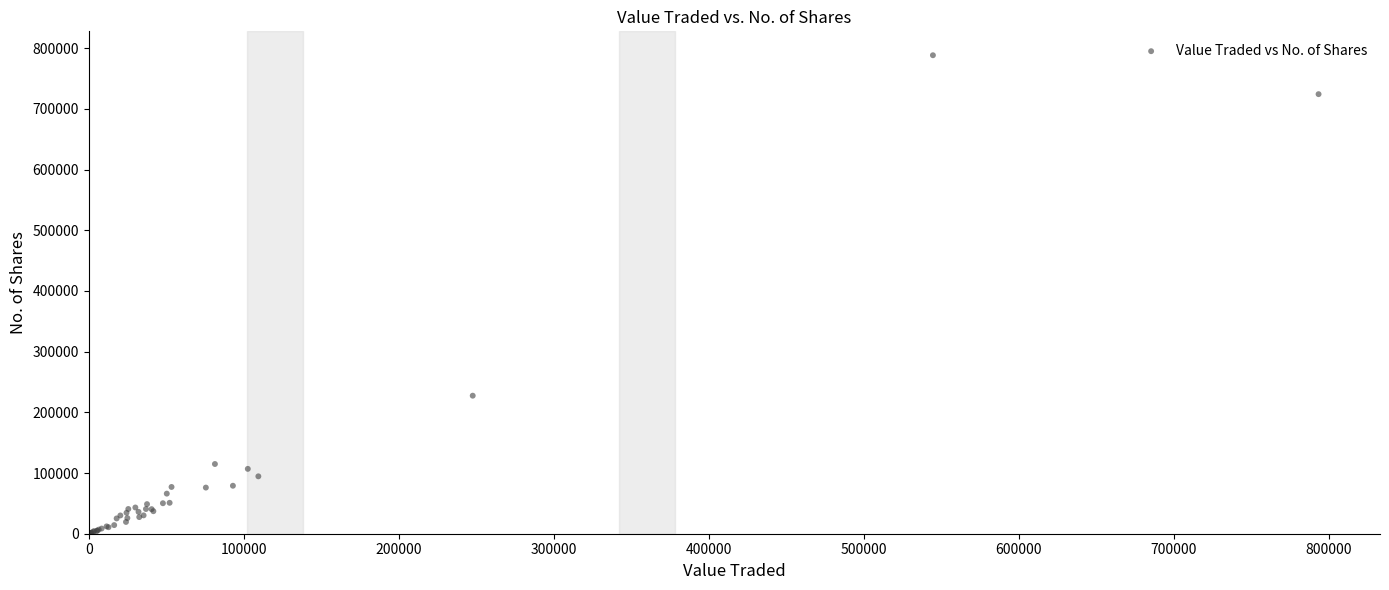

What Y value in the scatter plot is closest to 394636?

227466